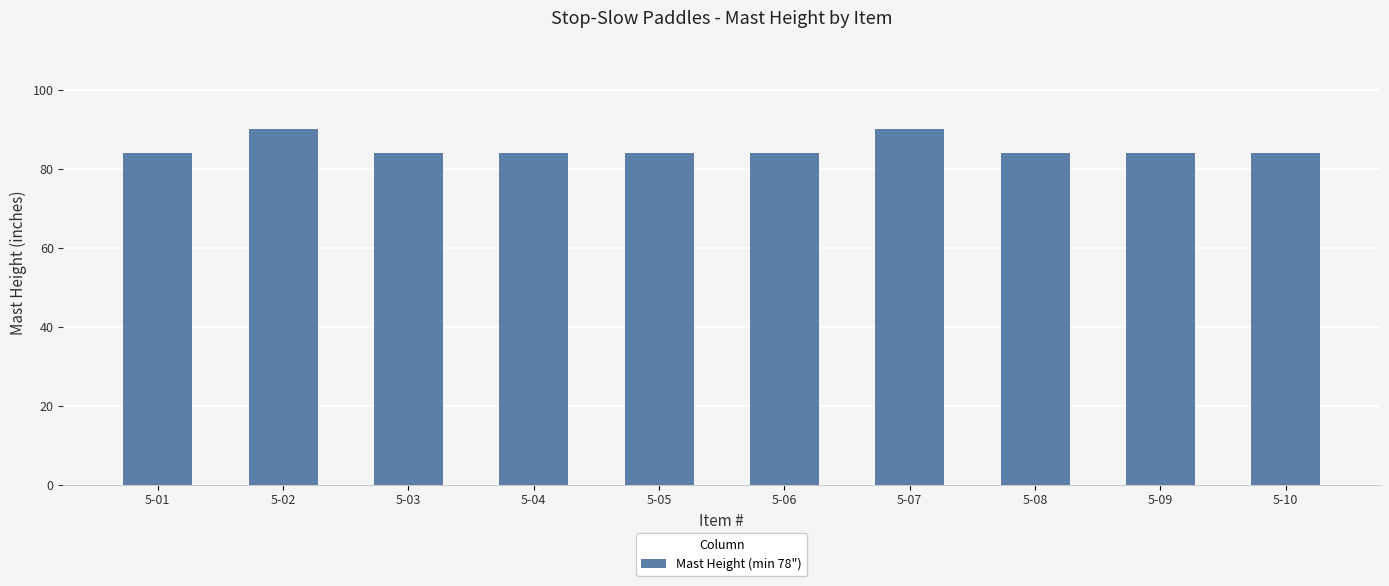

What is the ratio of the value at 5-06 to the value at 5-05?

1.0